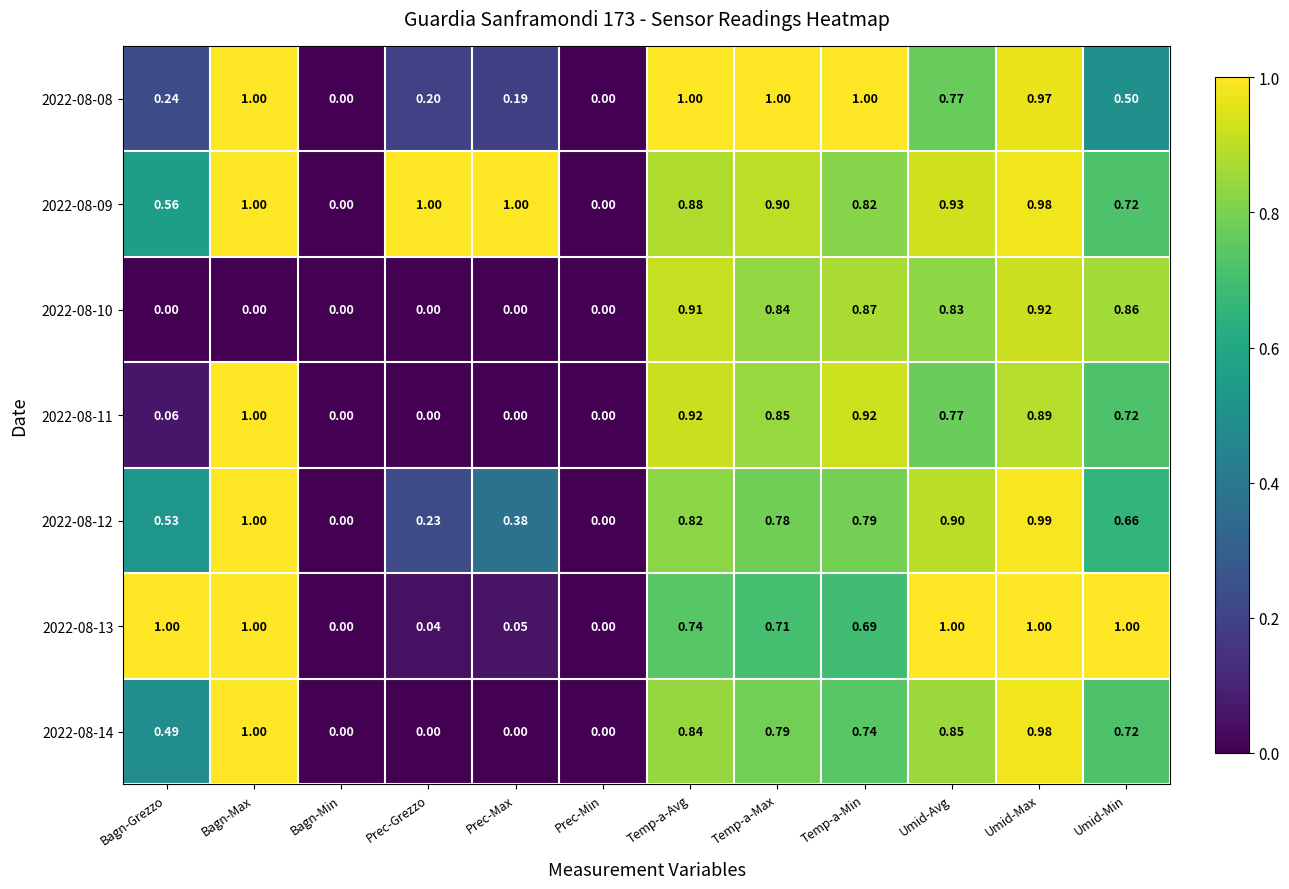

At which category is the sum across all series the highest?

Umid-Max